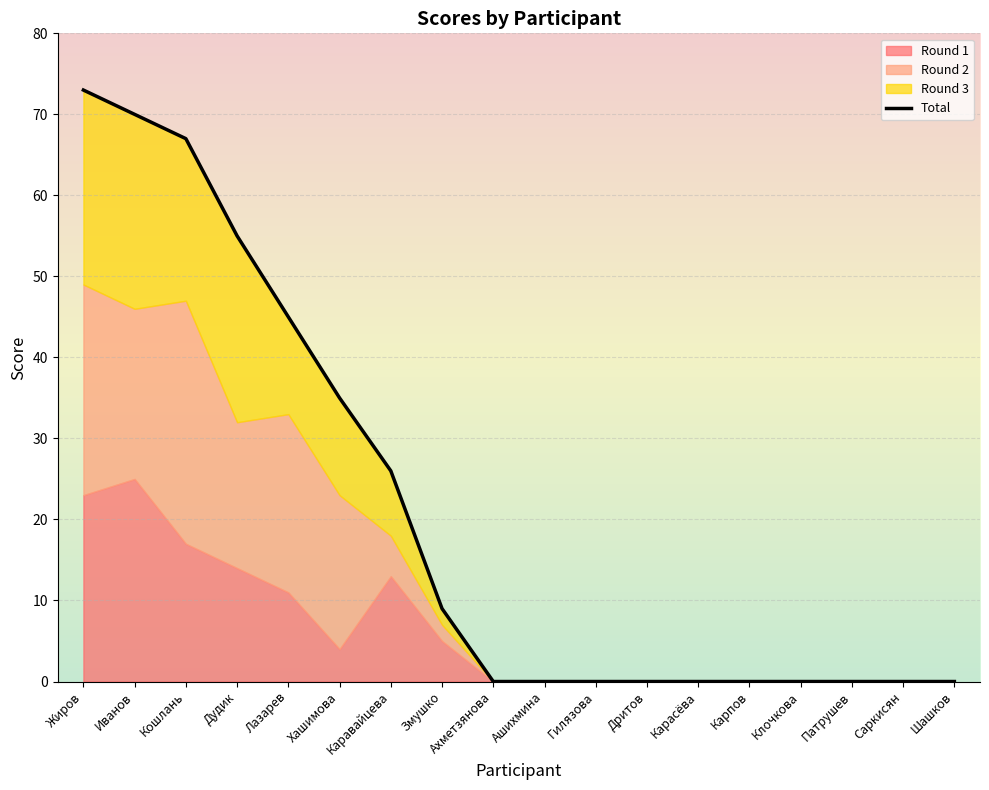

What is the label of the 11th point from the right?

Змушко